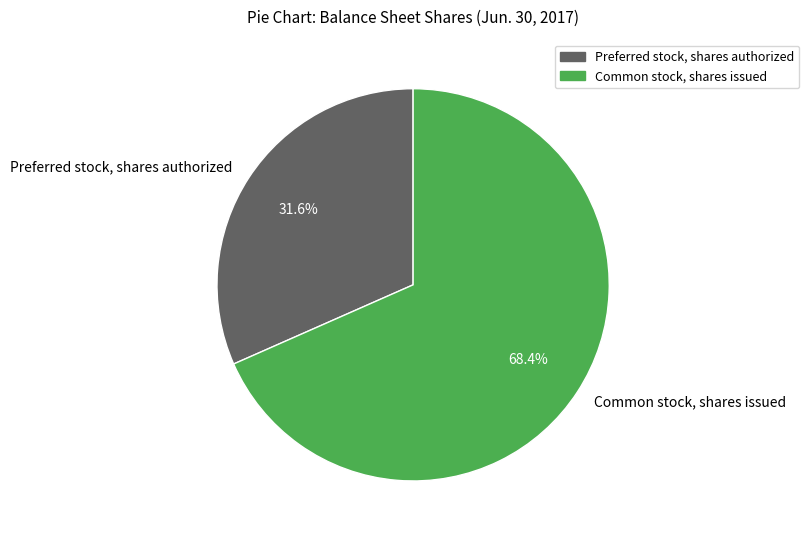

Count the number of slices in the pie.

2